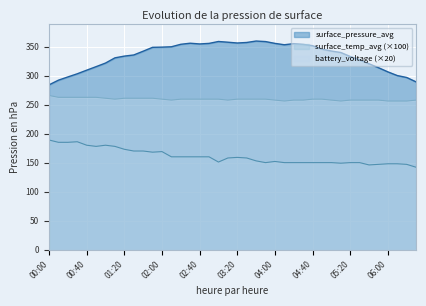

Reading left to right, list all the values displayed in this chart.

surface_pressure_avg: 00:00=284.1	00:10=292.2	00:20=297.8	00:30=303.2	00:40=309.4	00:50=315.5	01:00=321.7	01:10=330.7	01:20=333.7	01:30=335.6	01:40=342.1	01:50=348.8	02:00=349.2	02:10=349.8	02:20=354.1	02:30=355.9	02:40=354.6	02:50=355.6	03:00=358.9	03:10=357.7	03:20=356.3	03:30=357.2	03:40=359.7	03:50=358.7	04:00=355.6	04:10=353.2	04:20=355.2	04:30=353.9	04:40=351.6	04:50=345.7	05:00=342.4	05:10=339.9	05:20=333.0	05:30=327.2	05:40=320.4	05:50=313.7	06:00=306.5	06:10=300.1	06:20=296.8	06:30=289.2
surface_temp_avg: 00:00=189.0	00:10=185.0	00:20=185.0	00:30=186.0	00:40=180.0	00:50=178.0	01:00=180.0	01:10=178.0	01:20=173.0	01:30=170.0	01:40=170.0	01:50=168.0	02:00=169.0	02:10=160.0	02:20=160.0	02:30=160.0	02:40=160.0	02:50=160.0	03:00=151.0	03:10=158.0	03:20=159.0	03:30=158.0	03:40=153.0	03:50=150.0	04:00=152.0	04:10=150.0	04:20=150.0	04:30=150.0	04:40=150.0	04:50=150.0	05:00=150.0	05:10=149.0	05:20=150.0	05:30=150.0	05:40=146.0	05:50=147.0	06:00=148.0	06:10=148.0	06:20=147.0	06:30=142.0
battery_voltage: 00:00=265.8	00:10=262.6	00:20=262.6	00:30=262.6	00:40=262.6	00:50=262.6	01:00=261.0	01:10=259.4	01:20=261.0	01:30=261.0	01:40=261.0	01:50=261.0	02:00=259.4	02:10=257.8	02:20=259.4	02:30=259.4	02:40=259.4	02:50=259.4	03:00=259.4	03:10=257.8	03:20=259.4	03:30=259.4	03:40=259.4	03:50=259.4	04:00=257.8	04:10=256.2	04:20=257.8	04:30=257.8	04:40=259.4	04:50=259.4	05:00=257.8	05:10=256.2	05:20=257.8	05:30=257.8	05:40=257.8	05:50=257.8	06:00=256.2	06:10=256.2	06:20=256.2	06:30=257.8